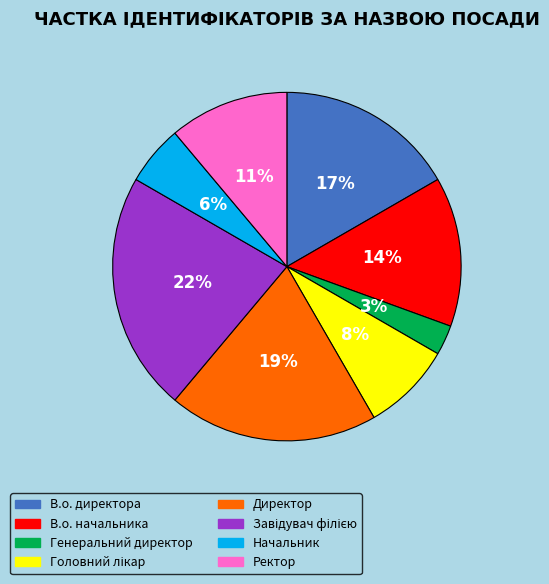

Do В.о. начальника and В.о. директора together represent more than half of the pie?

No